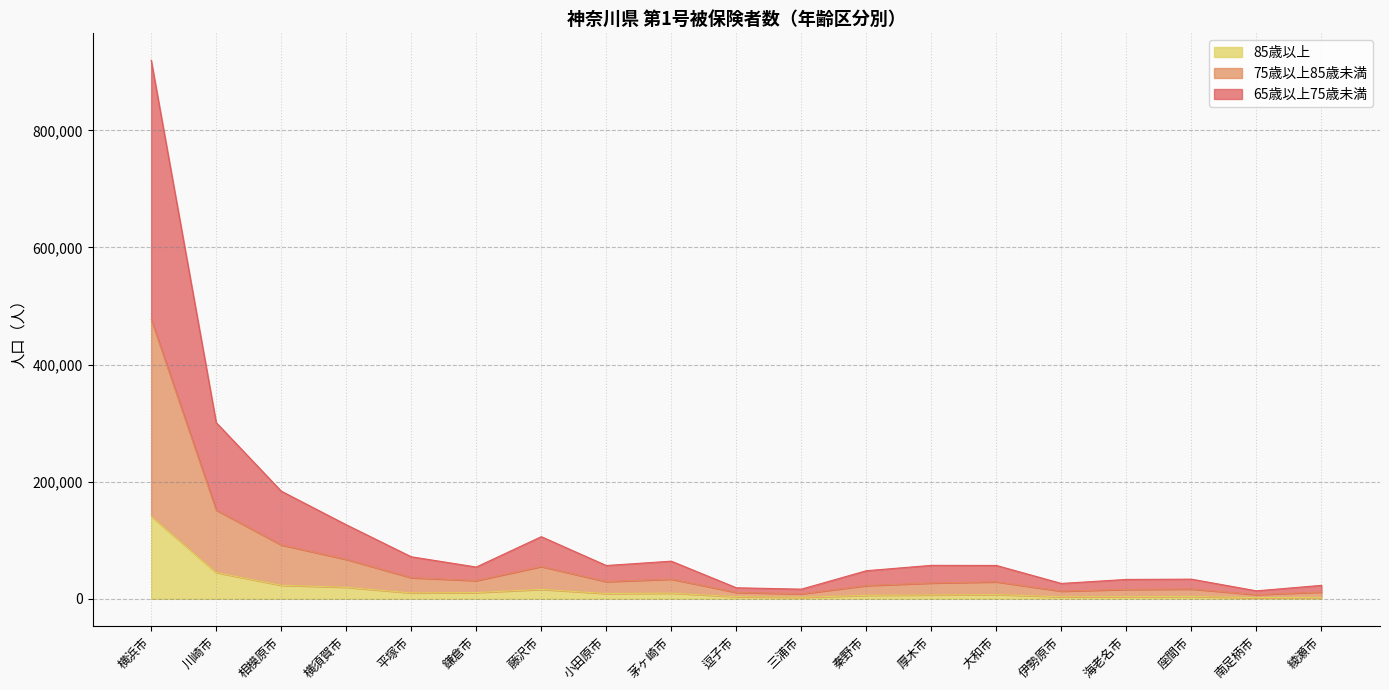

What is the maximum value for 85歳以上?

140893